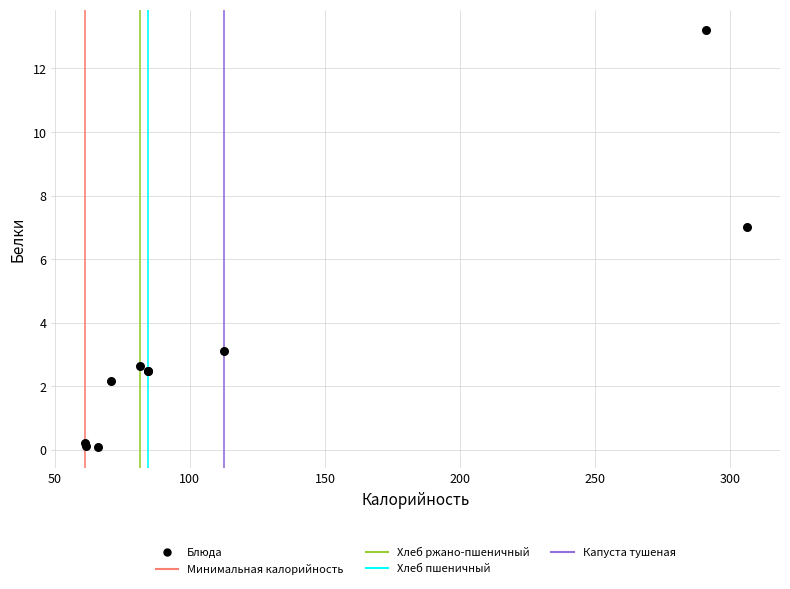

What Y value in the scatter plot is closest to 6?

7.0